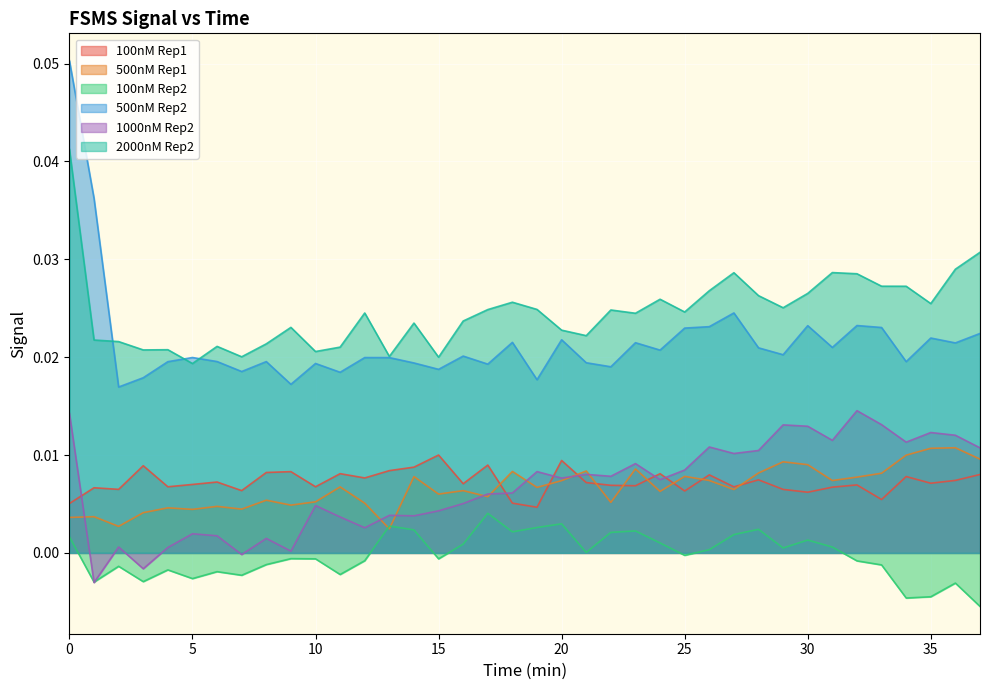

At which label is 500nM Rep2 closest to 0?

2